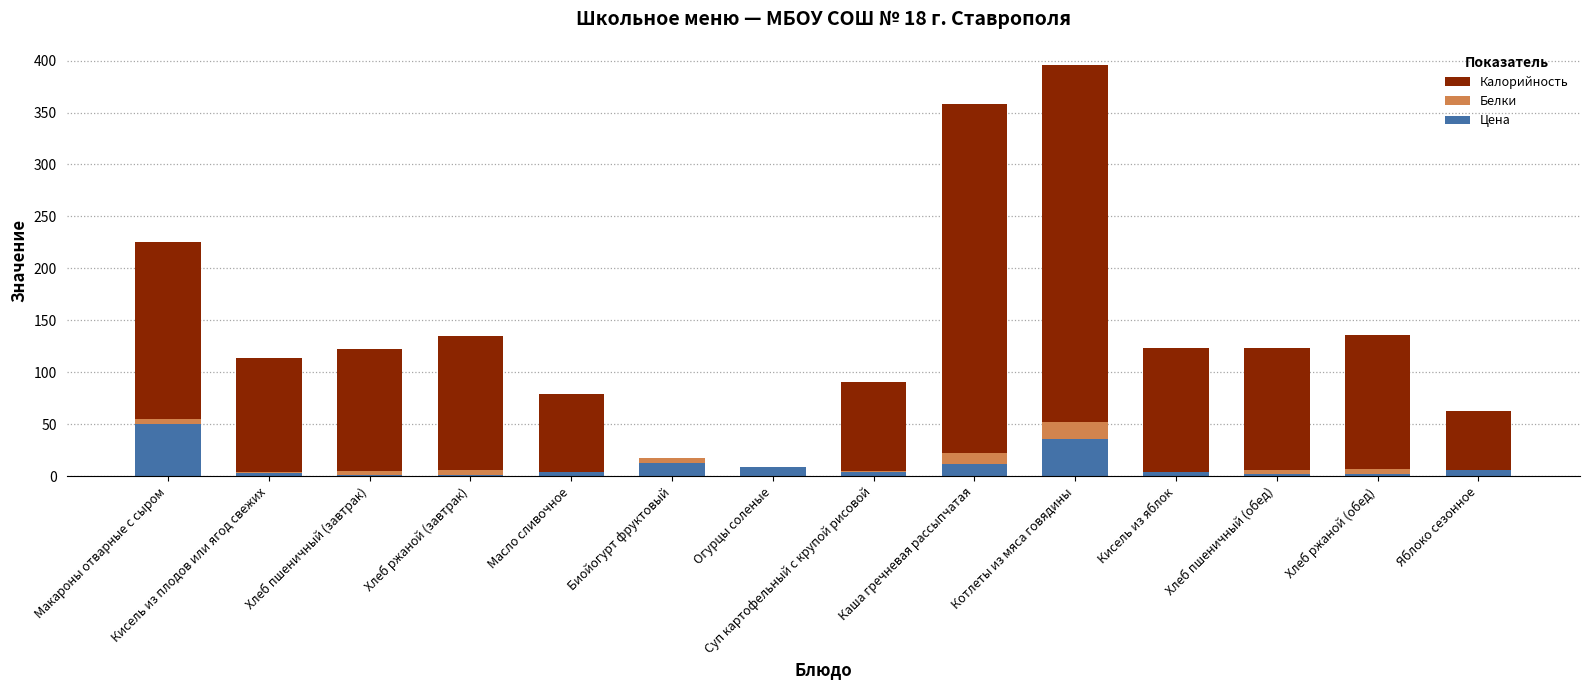

What is the total value across all series at Кисель из плодов или ягод свежих?

113.8